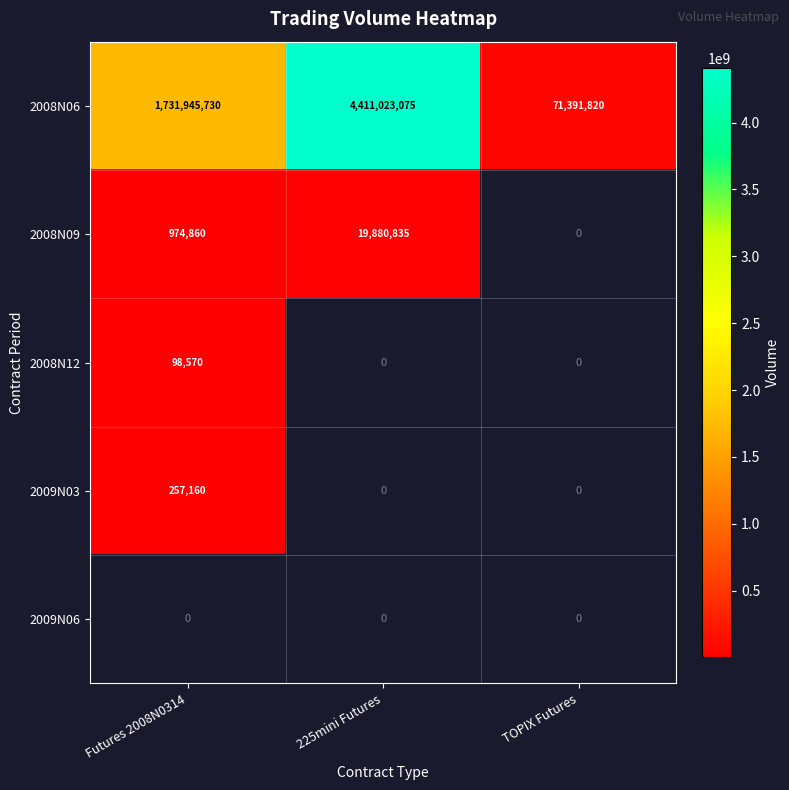

Rank the categories by 2008N06 value from lowest to highest.

TOPIX Futures, Futures 2008N0314, 225mini Futures